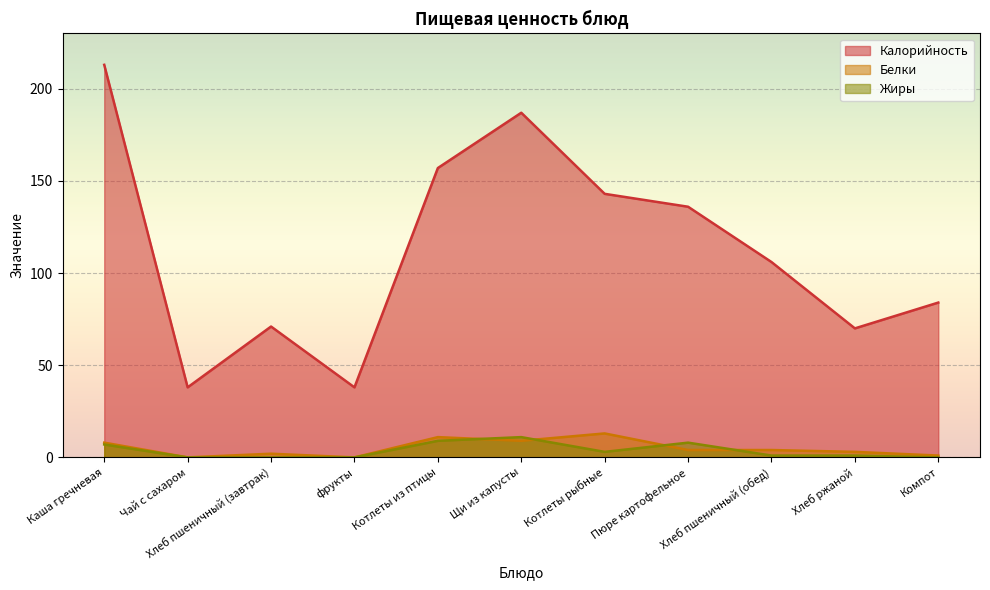

What is the label of the 1st point from the right?

Компот